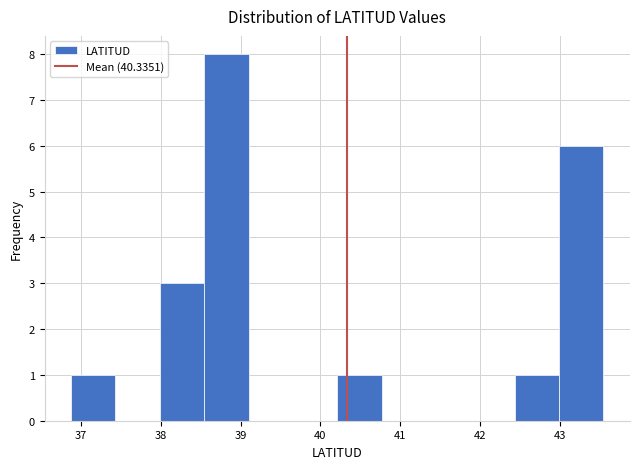

What is the height of the bar covering 38.5 to 39.1 on the x-axis? Neither the bar edges nor the heights are printed on the chart, so give them approximately, as read against the axes.

8